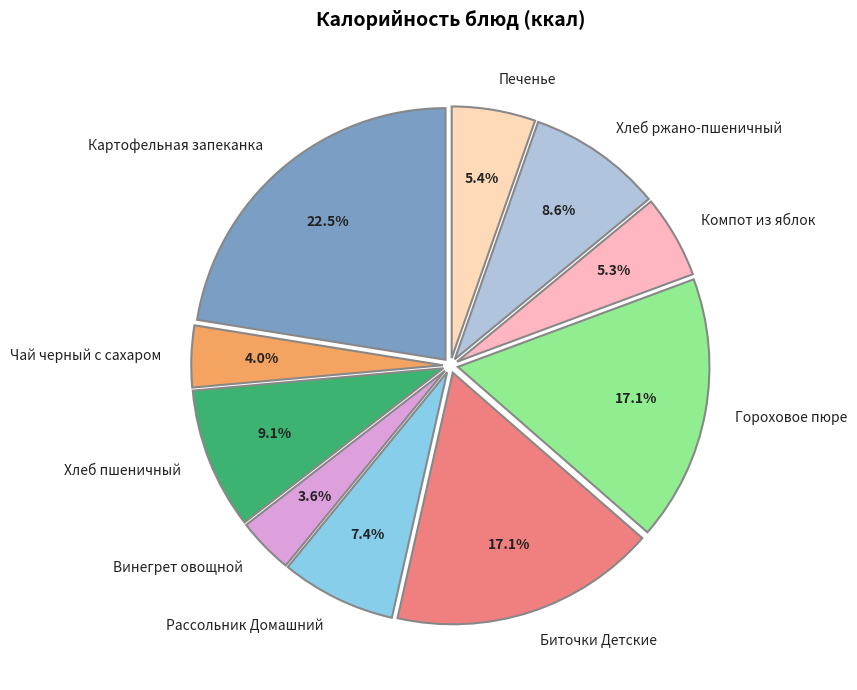

Is there a majority slice in this chart?

No